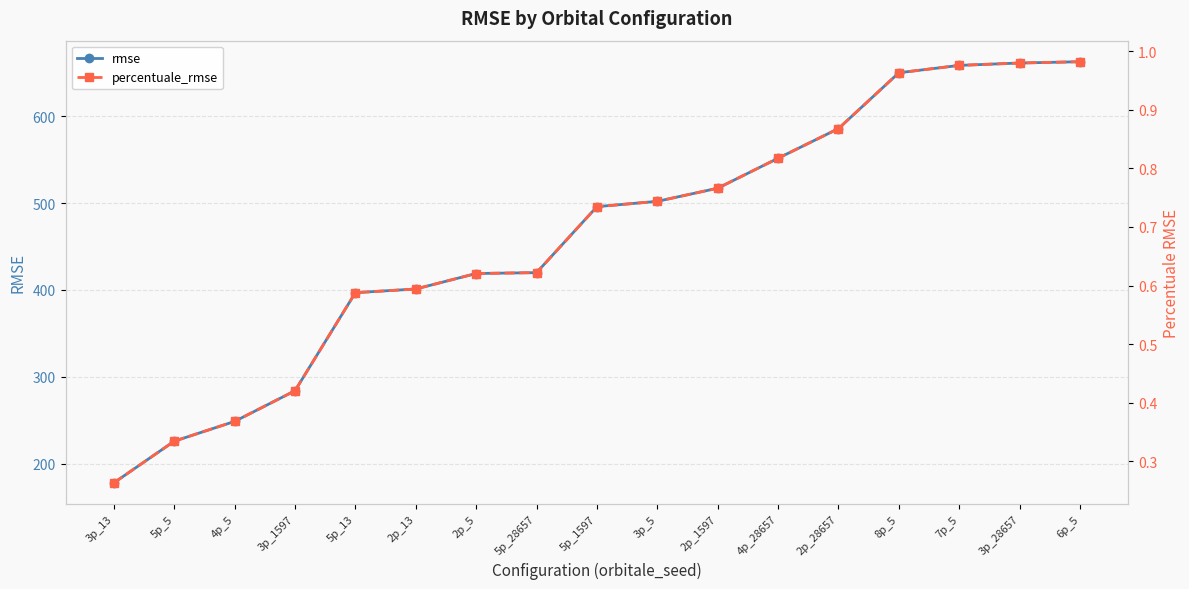

What is the difference between the highest and lowest values at 5p_1597?

495.3